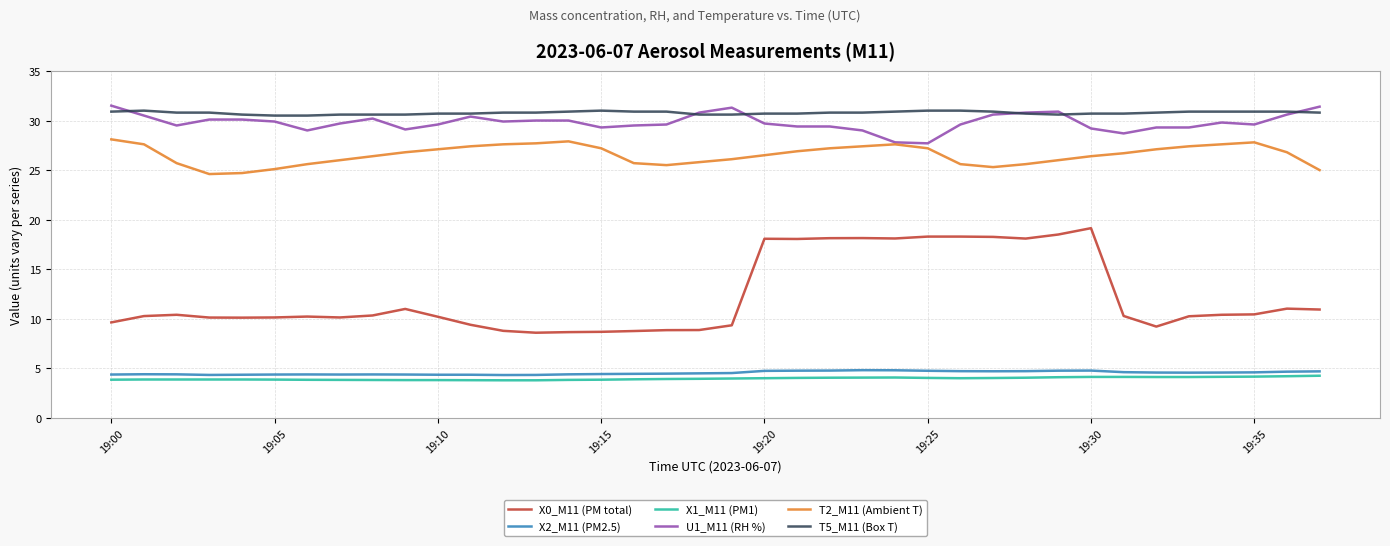

Which series has the largest range (max minus min)?

X0_M11 (PM total)